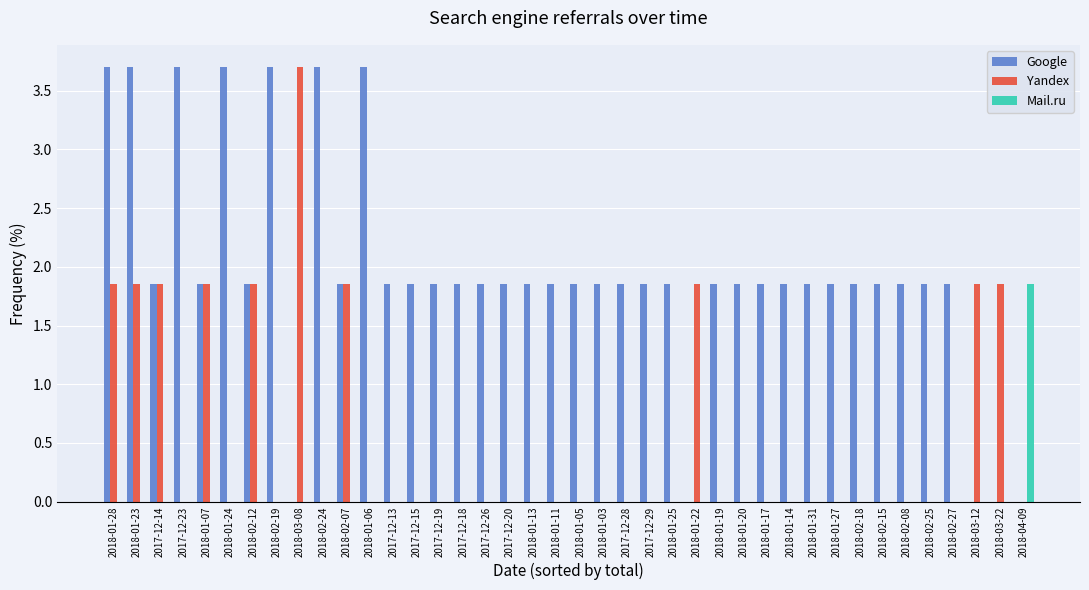

What is the maximum value shown in the chart?

3.7